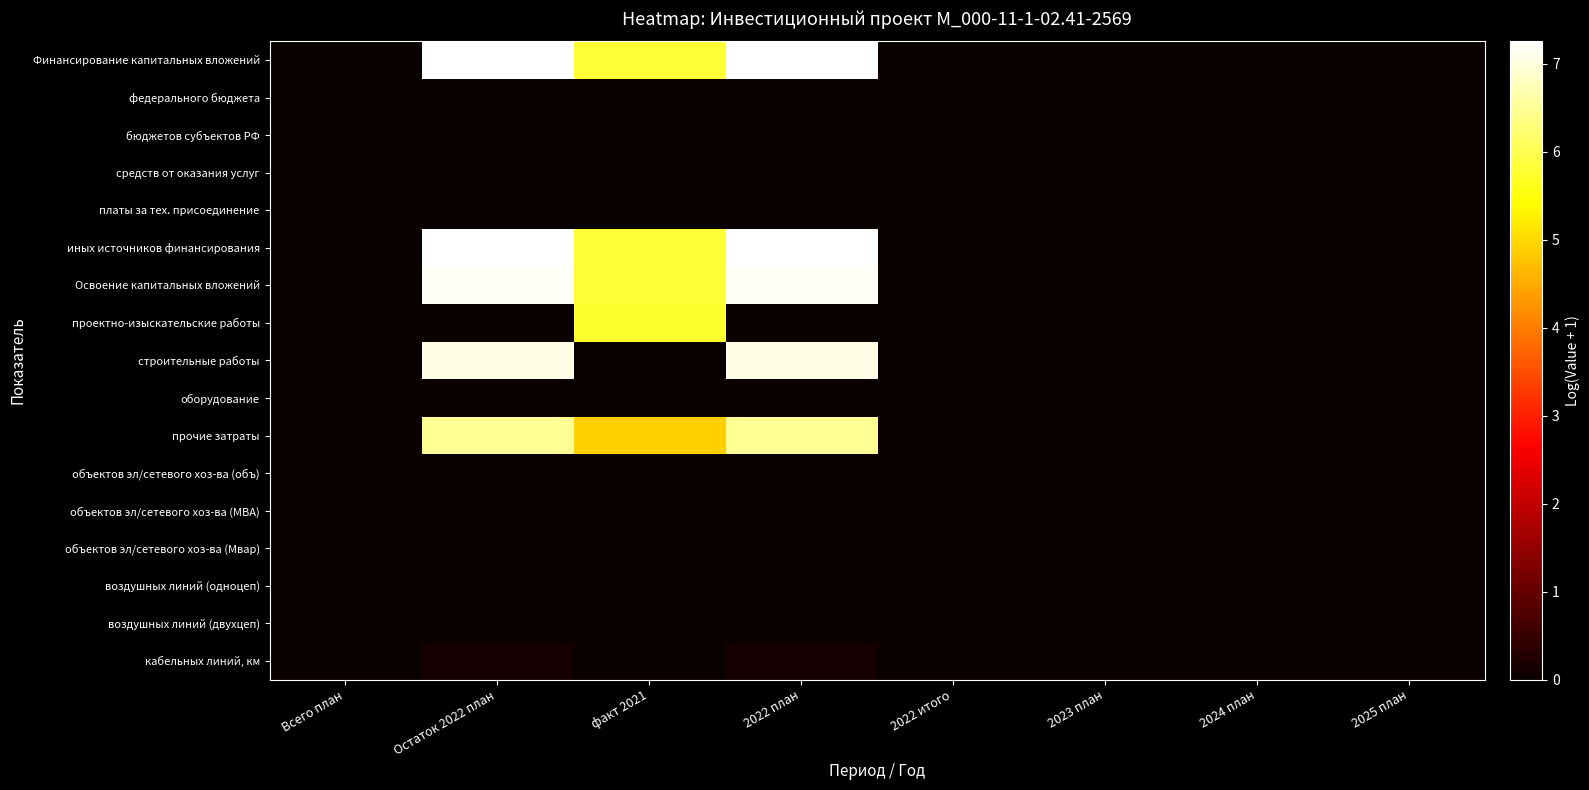

Reading left to right, list all the values displayed in this chart.

Финансирование капитальных вложений: Всего план=0.0	Остаток 2022 план=7.3	факт 2021=5.8	2022 план=7.3	2022 итого=0.0	2023 план=0.0	2024 план=0.0	2025 план=0.0
федерального бюджета: Всего план=0.0	Остаток 2022 план=0.0	факт 2021=0.0	2022 план=0.0	2022 итого=0.0	2023 план=0.0	2024 план=0.0	2025 план=0.0
бюджетов субъектов РФ: Всего план=0.0	Остаток 2022 план=0.0	факт 2021=0.0	2022 план=0.0	2022 итого=0.0	2023 план=0.0	2024 план=0.0	2025 план=0.0
средств от оказания услуг: Всего план=0.0	Остаток 2022 план=0.0	факт 2021=0.0	2022 план=0.0	2022 итого=0.0	2023 план=0.0	2024 план=0.0	2025 план=0.0
платы за тех. присоединение: Всего план=0.0	Остаток 2022 план=0.0	факт 2021=0.0	2022 план=0.0	2022 итого=0.0	2023 план=0.0	2024 план=0.0	2025 план=0.0
иных источников финансирования: Всего план=0.0	Остаток 2022 план=7.3	факт 2021=5.8	2022 план=7.3	2022 итого=0.0	2023 план=0.0	2024 план=0.0	2025 план=0.0
Освоение капитальных вложений: Всего план=0.0	Остаток 2022 план=7.2	факт 2021=5.8	2022 план=7.2	2022 итого=0.0	2023 план=0.0	2024 план=0.0	2025 план=0.0
проектно-изыскательские работы: Всего план=0.0	Остаток 2022 план=0.0	факт 2021=5.7	2022 план=0.0	2022 итого=0.0	2023 план=0.0	2024 план=0.0	2025 план=0.0
строительные работы: Всего план=0.0	Остаток 2022 план=7.1	факт 2021=0.0	2022 план=7.1	2022 итого=0.0	2023 план=0.0	2024 план=0.0	2025 план=0.0
оборудование: Всего план=0.0	Остаток 2022 план=0.0	факт 2021=0.0	2022 план=0.0	2022 итого=0.0	2023 план=0.0	2024 план=0.0	2025 план=0.0
прочие затраты: Всего план=0.0	Остаток 2022 план=6.5	факт 2021=4.9	2022 план=6.5	2022 итого=0.0	2023 план=0.0	2024 план=0.0	2025 план=0.0
объектов эл/сетевого хоз-ва (объ): Всего план=0.0	Остаток 2022 план=0.0	факт 2021=0.0	2022 план=0.0	2022 итого=0.0	2023 план=0.0	2024 план=0.0	2025 план=0.0
объектов эл/сетевого хоз-ва (МВА): Всего план=0.0	Остаток 2022 план=0.0	факт 2021=0.0	2022 план=0.0	2022 итого=0.0	2023 план=0.0	2024 план=0.0	2025 план=0.0
объектов эл/сетевого хоз-ва (Мвар): Всего план=0.0	Остаток 2022 план=0.0	факт 2021=0.0	2022 план=0.0	2022 итого=0.0	2023 план=0.0	2024 план=0.0	2025 план=0.0
воздушных линий (одноцеп): Всего план=0.0	Остаток 2022 план=0.0	факт 2021=0.0	2022 план=0.0	2022 итого=0.0	2023 план=0.0	2024 план=0.0	2025 план=0.0
воздушных линий (двухцеп): Всего план=0.0	Остаток 2022 план=0.0	факт 2021=0.0	2022 план=0.0	2022 итого=0.0	2023 план=0.0	2024 план=0.0	2025 план=0.0
кабельных линий, км: Всего план=0.0	Остаток 2022 план=0.1	факт 2021=0.0	2022 план=0.1	2022 итого=0.0	2023 план=0.0	2024 план=0.0	2025 план=0.0